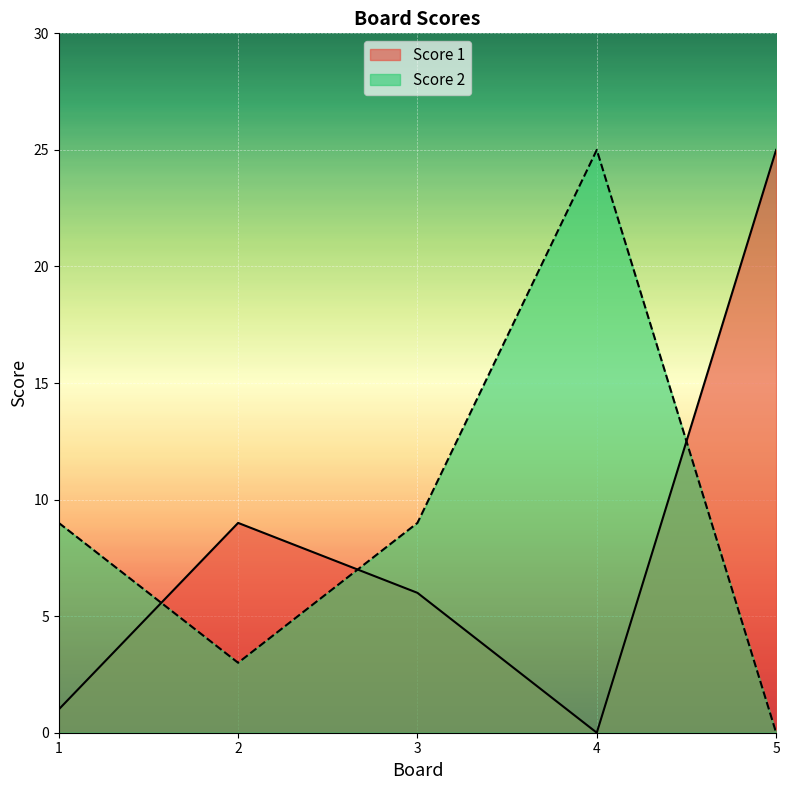

Does the chart display data point markers on the line(s)?

No